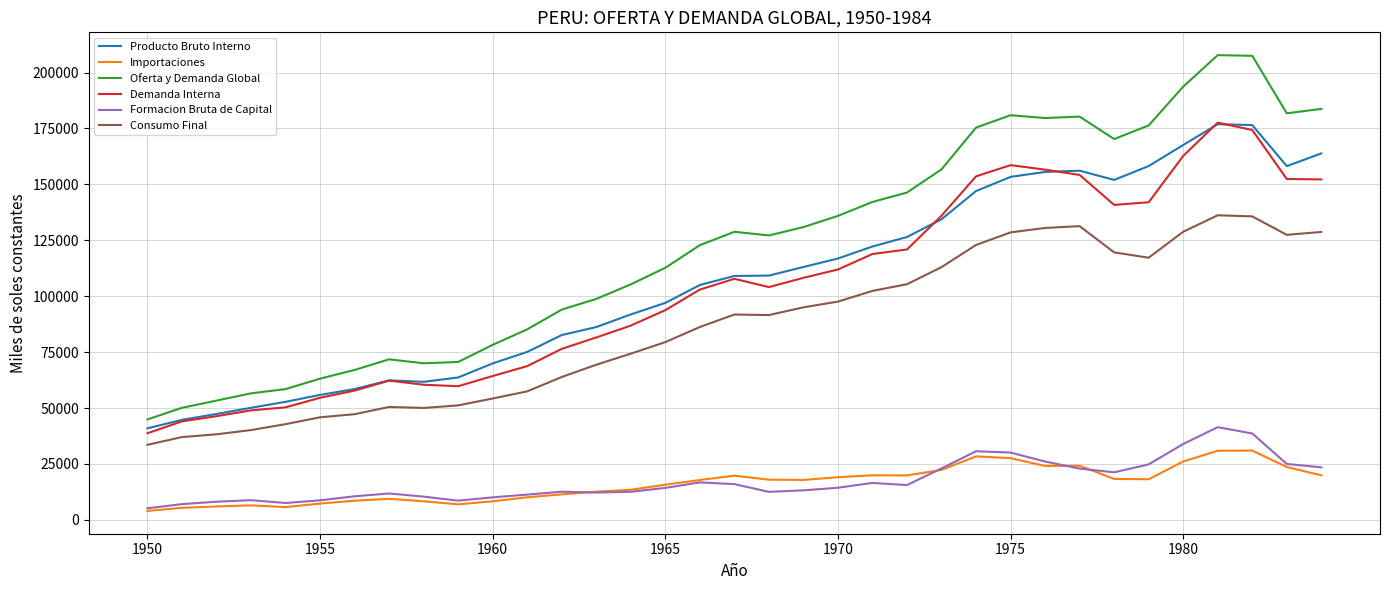

What is the average value of the Oferta y Demanda Global series?

123087